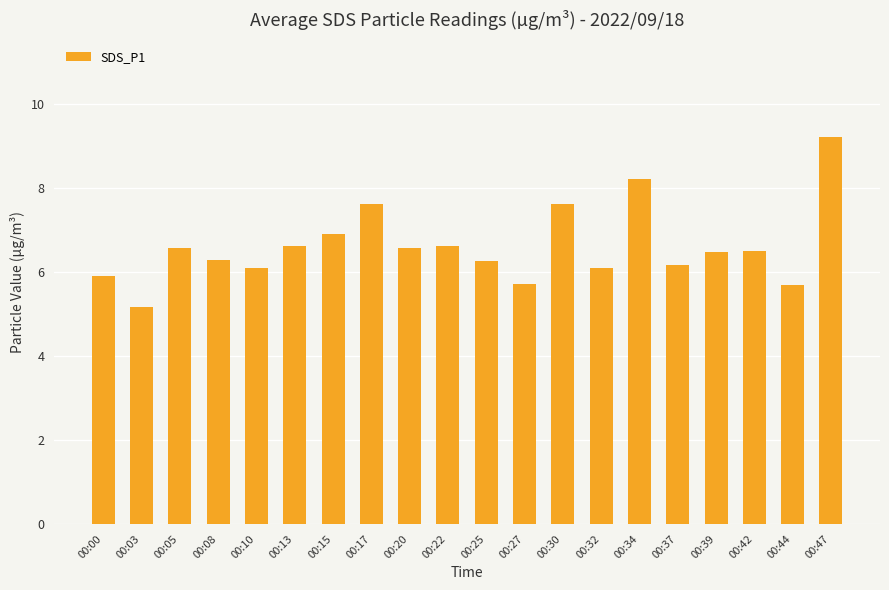

What is the average value?

6.6